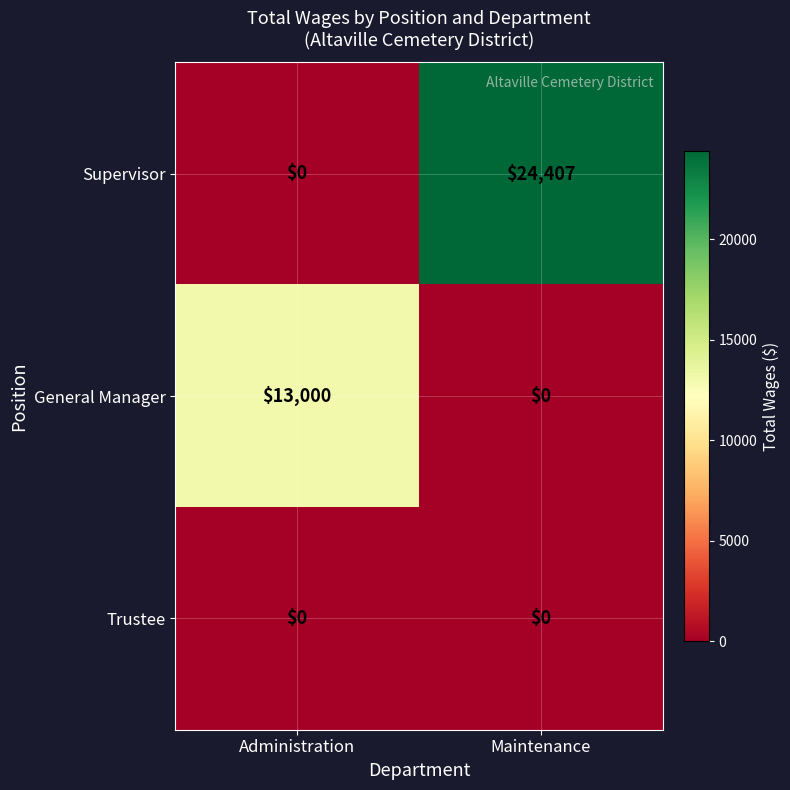

What is the greatest value displayed?

24407